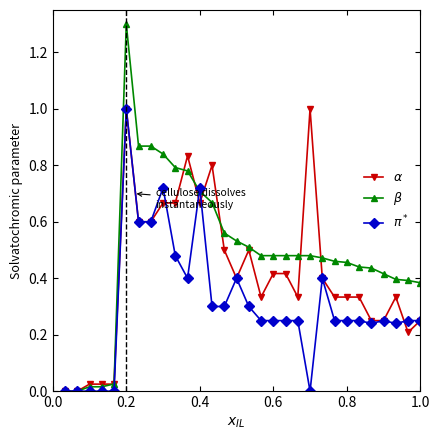

Count the number of categories in the chart.

30